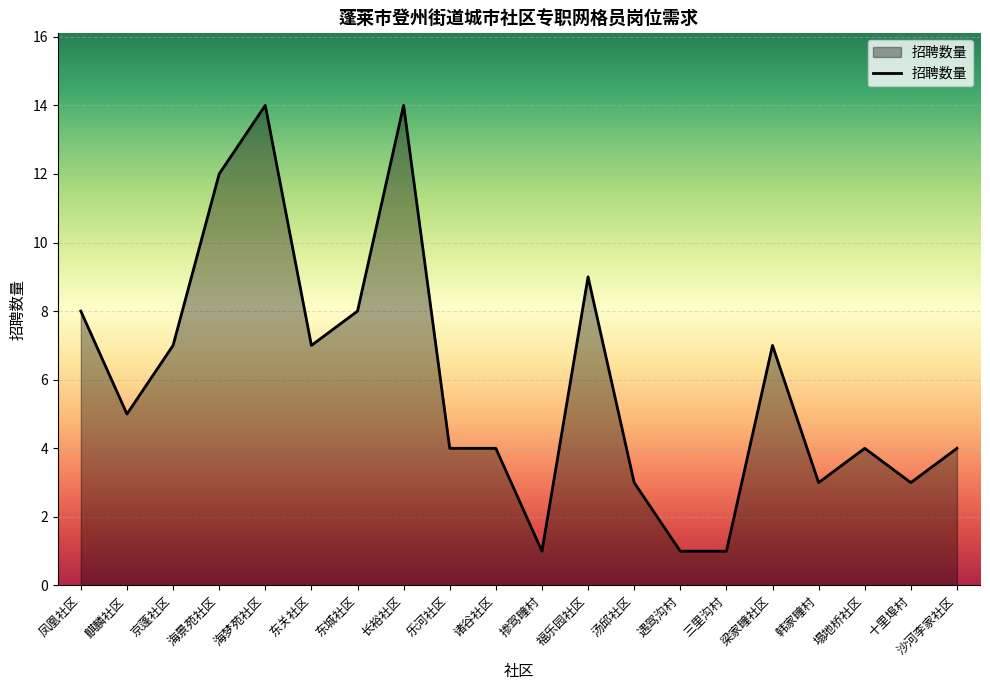

At which label does the data first exceed 5?

凤凰社区